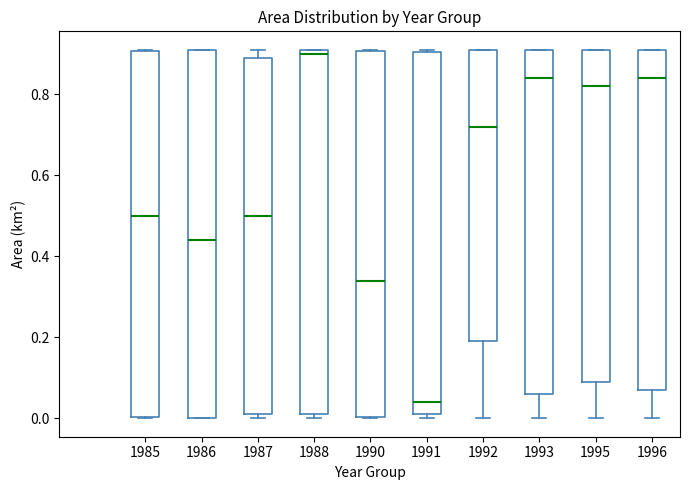

Reading left to right, transcribe this box plot: for each box, give where its median line is, the range the box spans, and where its two whiskers end, as read against the y-axis. The values are not printed on the chart, so give them approximately, as read against the axis.

1985: median 0.50, box 0.00 to 0.90, whiskers 0.00 to 0.92
1986: median 0.44, box 0.00 to 0.92, whiskers 0.00 to 0.92
1987: median 0.50, box 0.02 to 0.90, whiskers 0.00 to 0.92
1988: median 0.90, box 0.02 to 0.92, whiskers 0.00 to 0.92
1990: median 0.34, box 0.00 to 0.90, whiskers 0.00 to 0.92
1991: median 0.04, box 0.02 to 0.90, whiskers 0.00 to 0.92
1992: median 0.72, box 0.20 to 0.92, whiskers 0.00 to 0.92
1993: median 0.84, box 0.06 to 0.92, whiskers 0.00 to 0.92
1995: median 0.82, box 0.10 to 0.92, whiskers 0.00 to 0.92
1996: median 0.84, box 0.08 to 0.92, whiskers 0.00 to 0.92